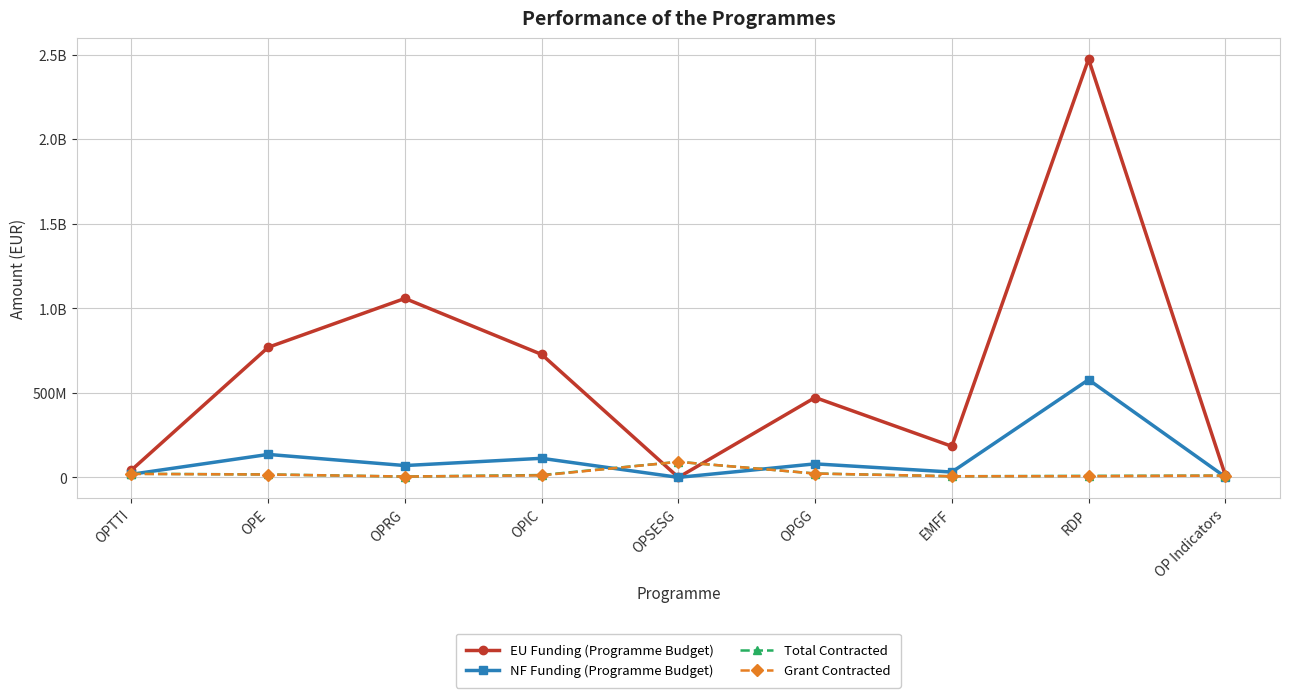

After their last crossing, which series has the higher values: EU Funding (Programme Budget) or Total Contracted?

EU Funding (Programme Budget)